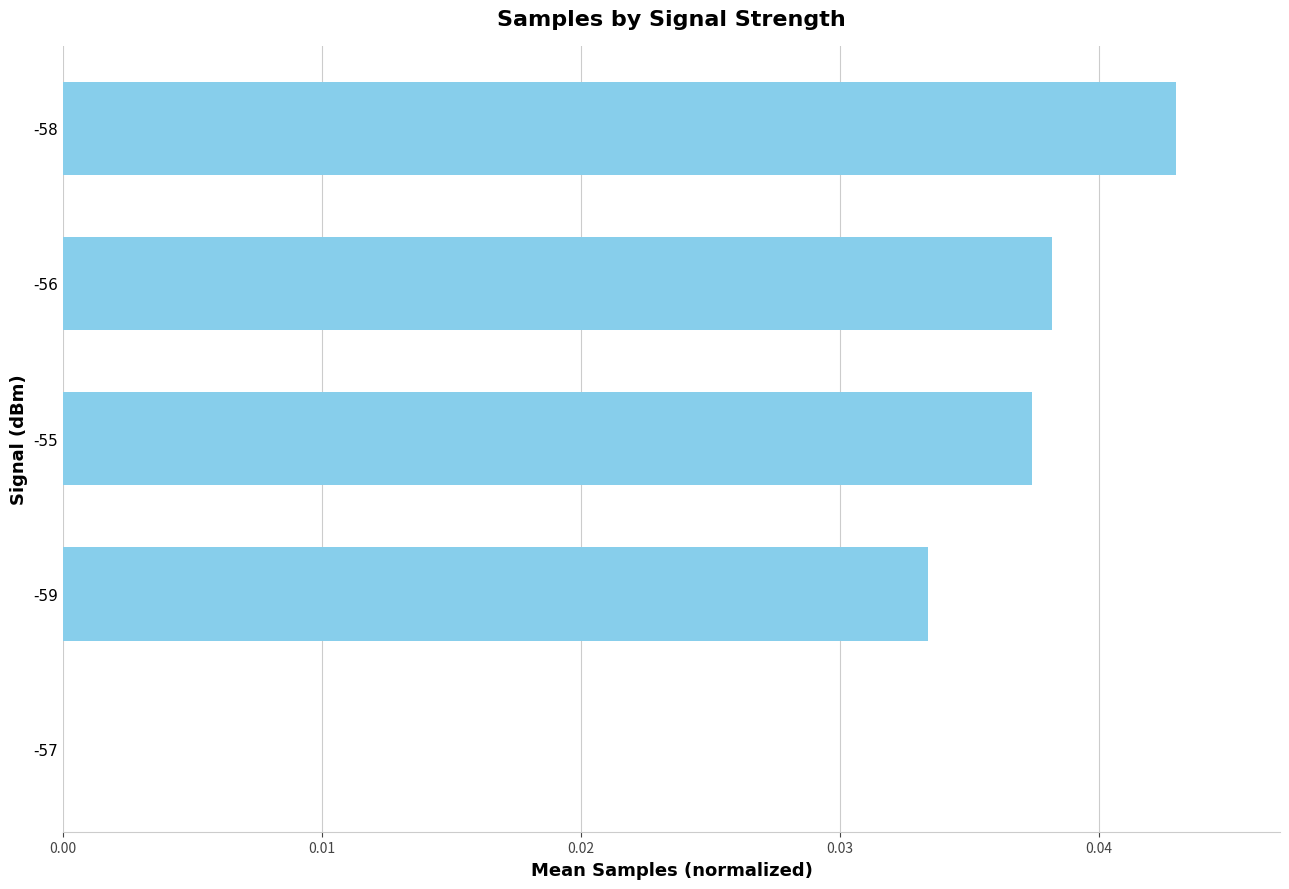

Between -59 and -55, which is larger?

-55